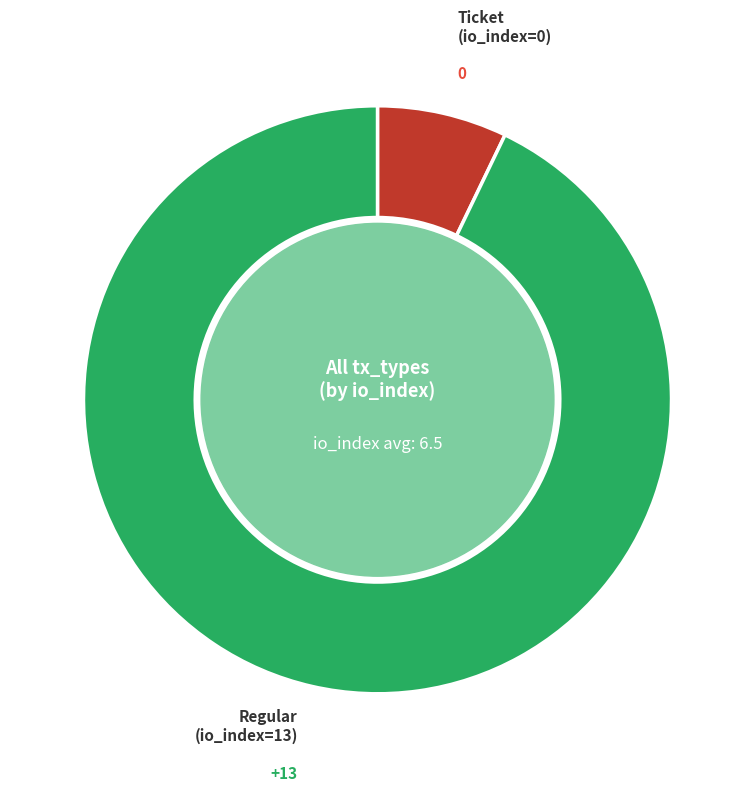

Is there any slice that represents more than half of the pie?

Yes